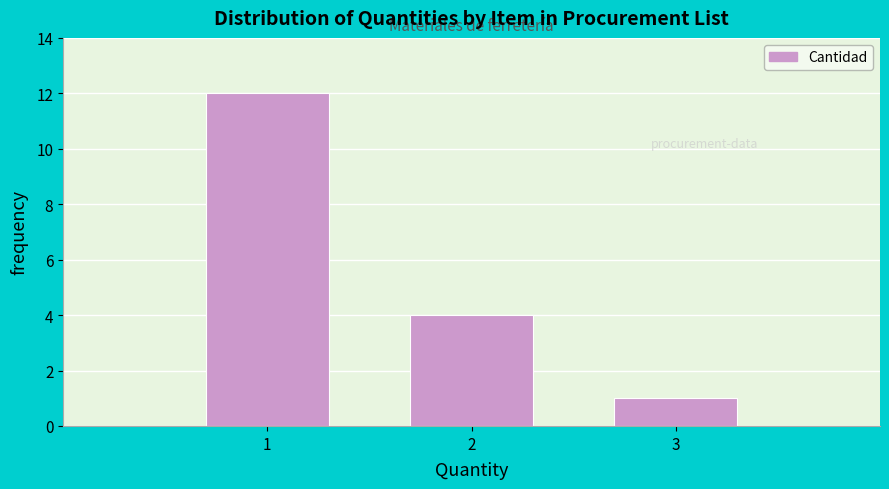

Reading left to right, what are all the values shown in this chart?

1=12	2=4	3=1